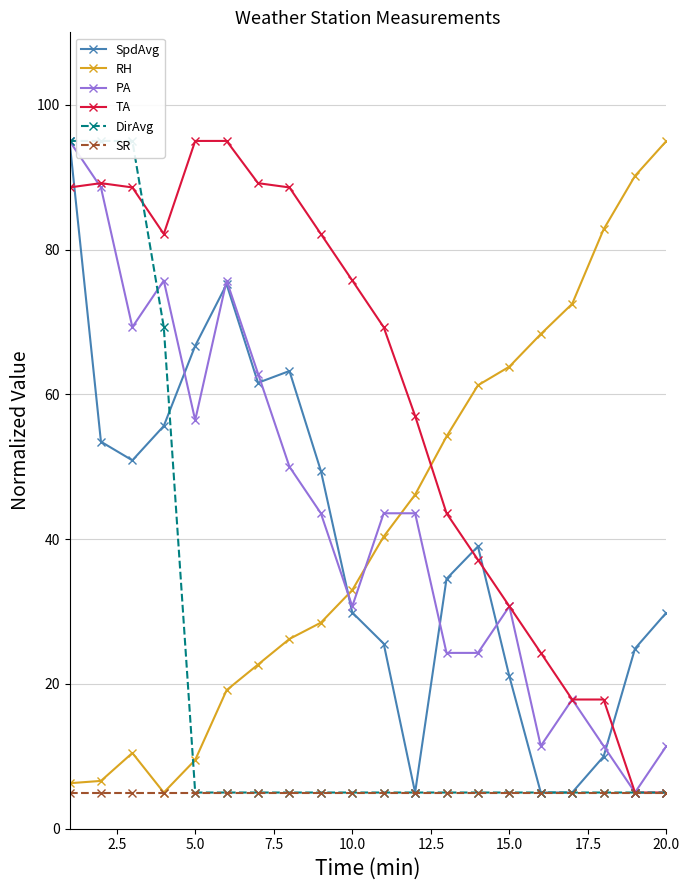

What is the highest value of the TA series?

95.0